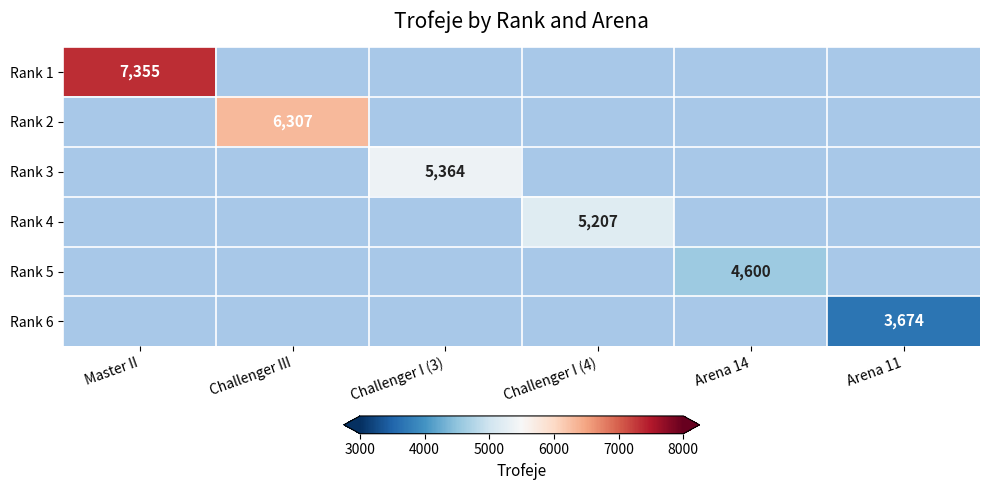

At how many categories does at least one series exceed 2009?

6